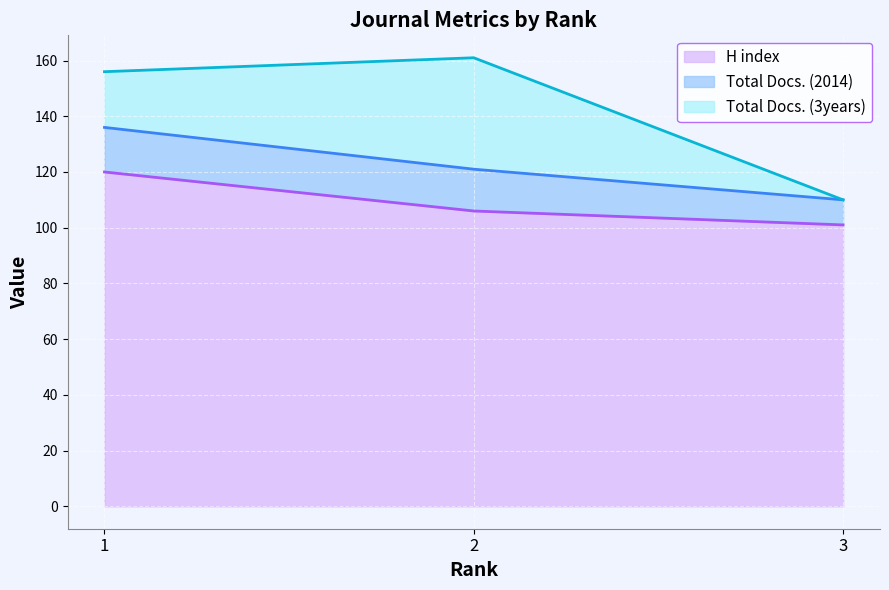

What is the value of the Total Docs. (3years) point at the 1st from the left?

20